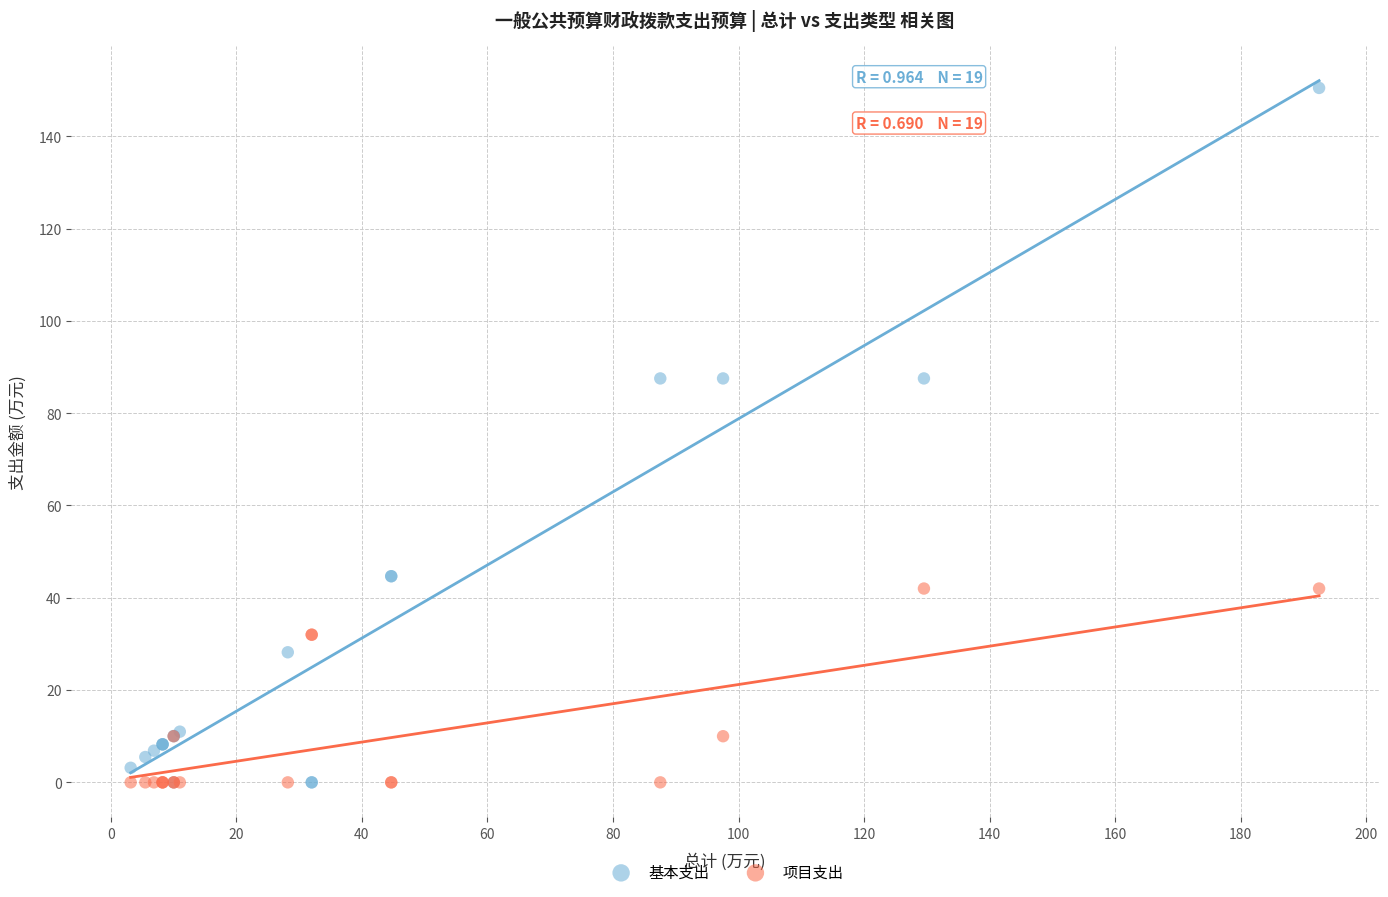

In the 项目支出 series, what Y value is closest to 21?

10.0